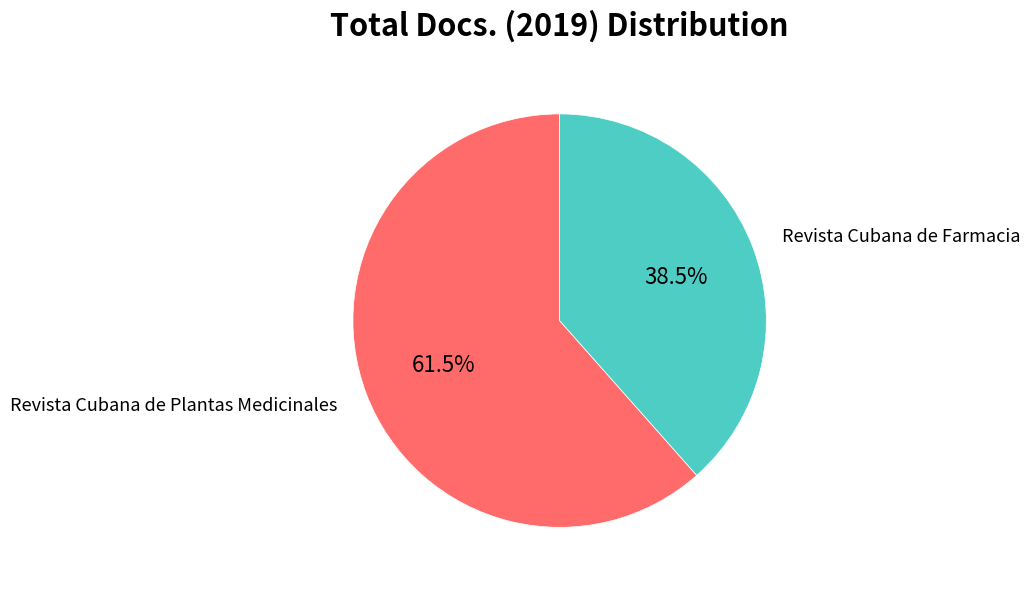

Does any single category account for the majority?

Yes